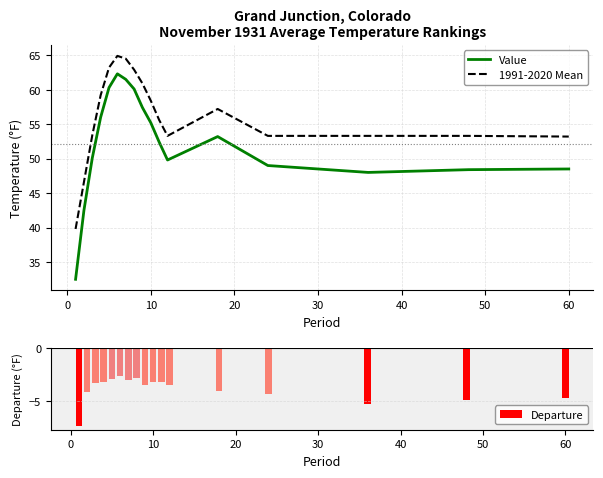

What is the difference between the maximum and minimum values in the 1991-2020 Mean series?

25.1